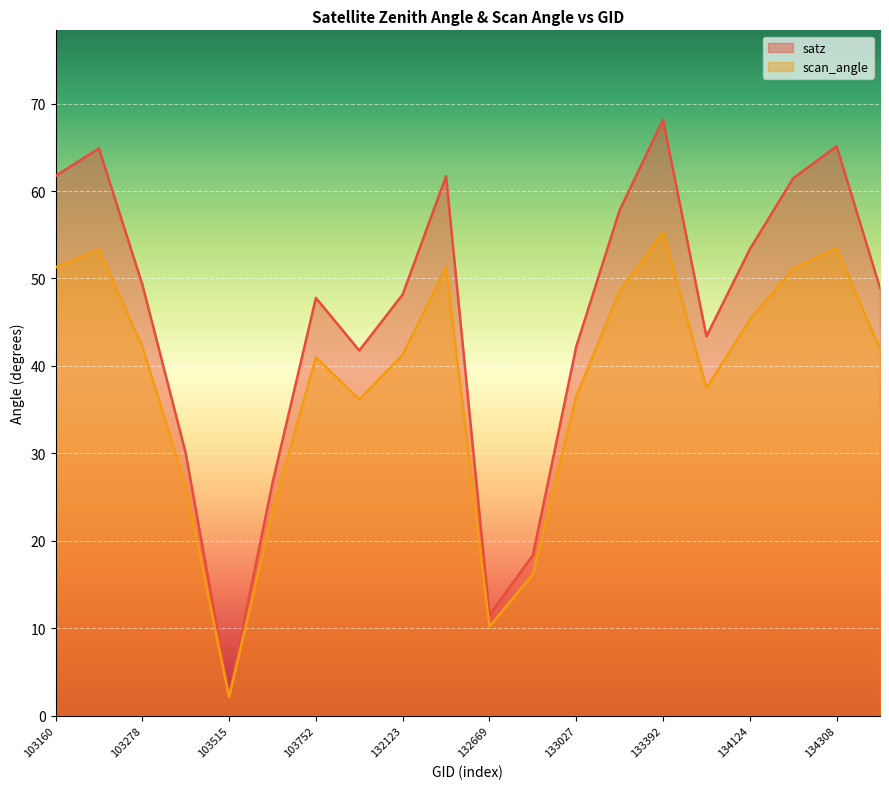

Where does the satz series first go above 48?

103160